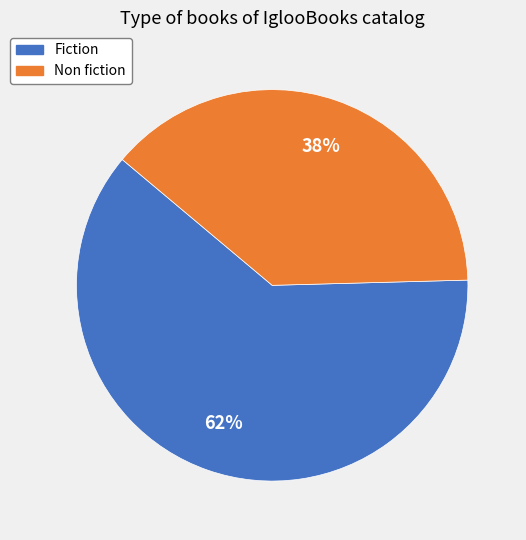

To the nearest percent, what percentage of the pie is Non fiction?

38%